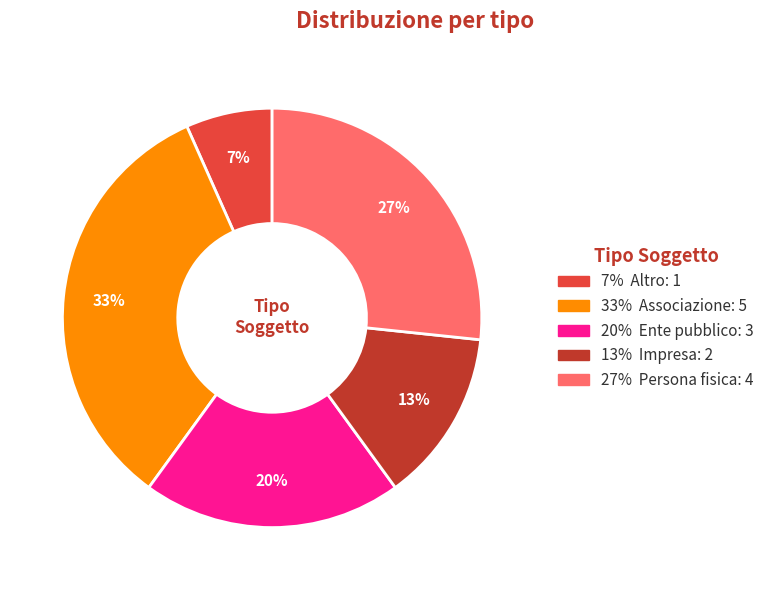

Is there any slice that represents more than half of the pie?

No